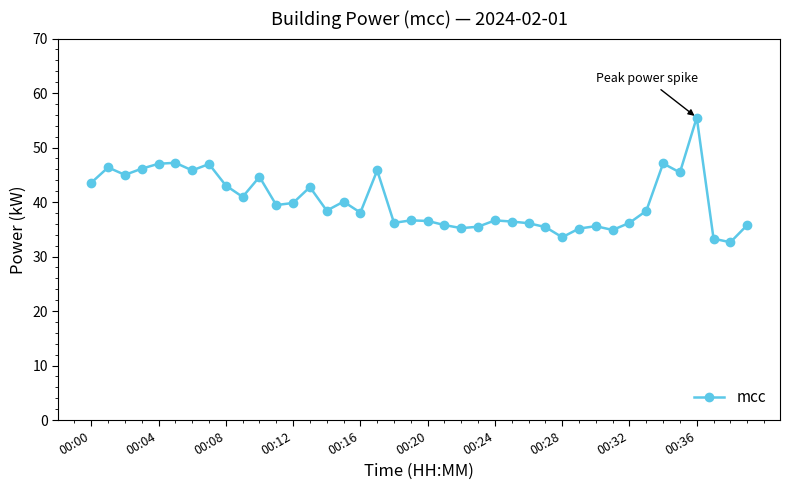

What is the difference between the maximum and minimum values?

22.9